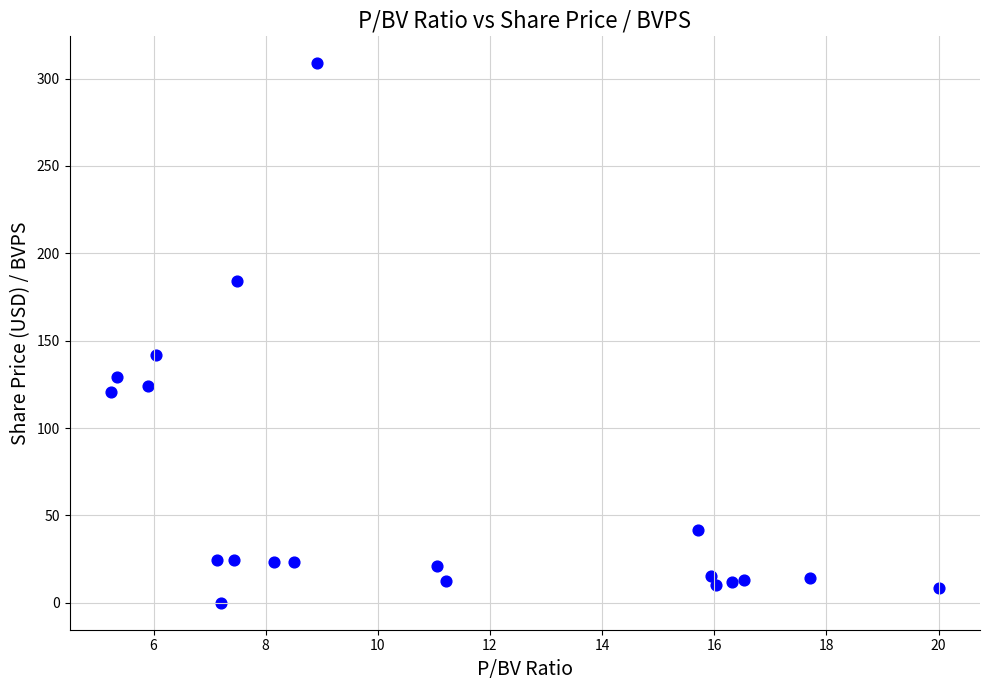

What is the range of X values (max minus min)?

14.8